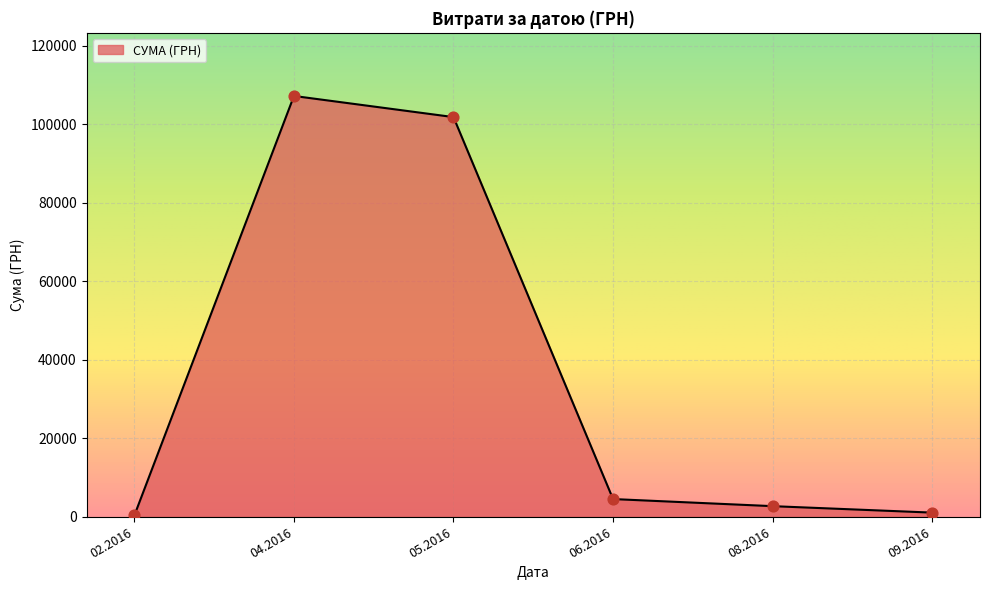

Approximately how many times larger is the value at 04.2016 compared to 05.2016?

1.1